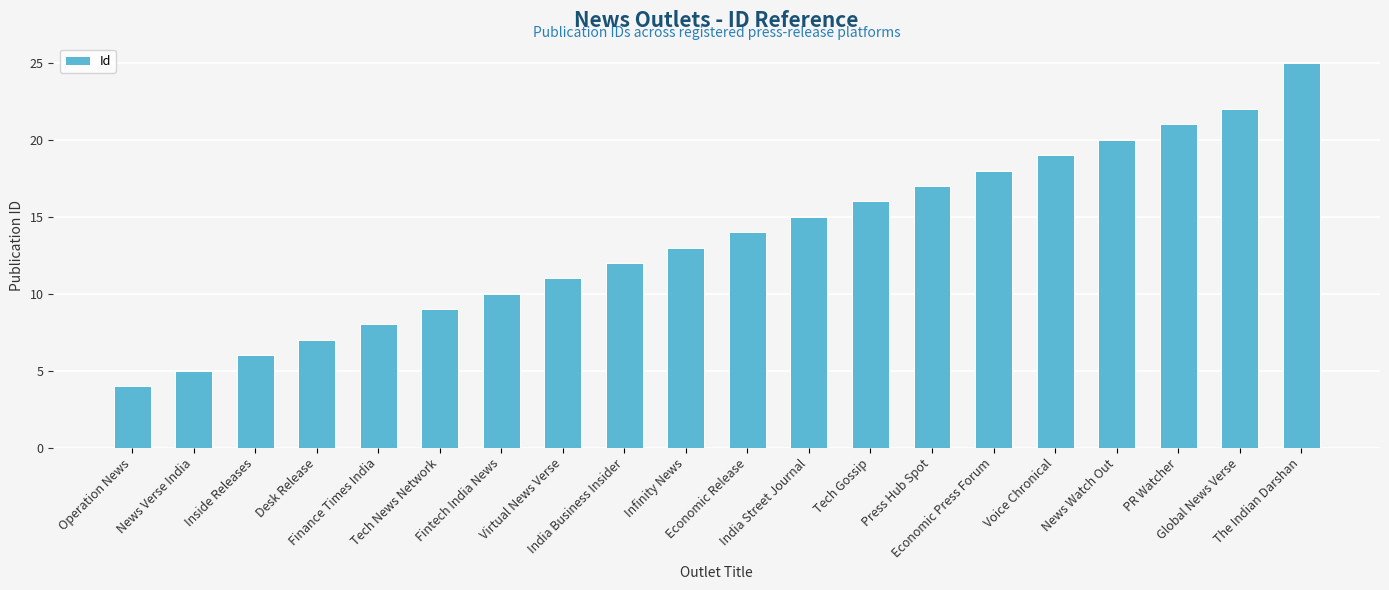

Reading left to right, what are all the values shown in this chart?

4	5	6	7	8	9	10	11	12	13	14	15	16	17	18	19	20	21	22	25